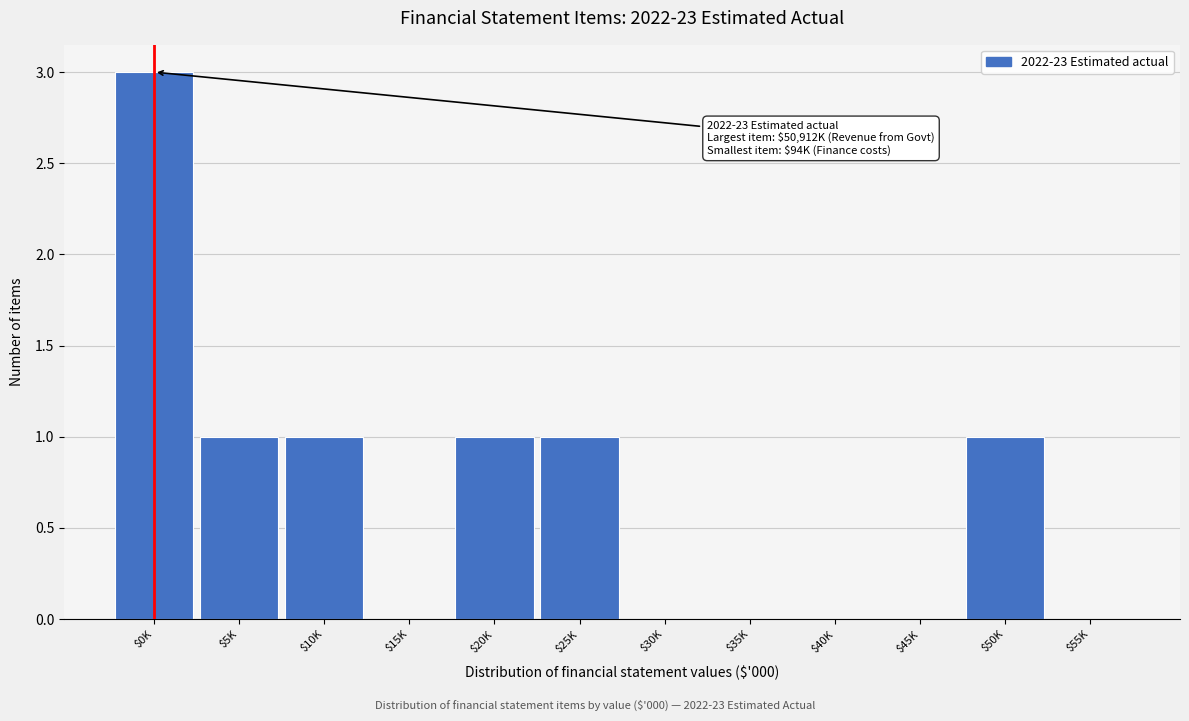

Which category has the highest value across all series?

$0K